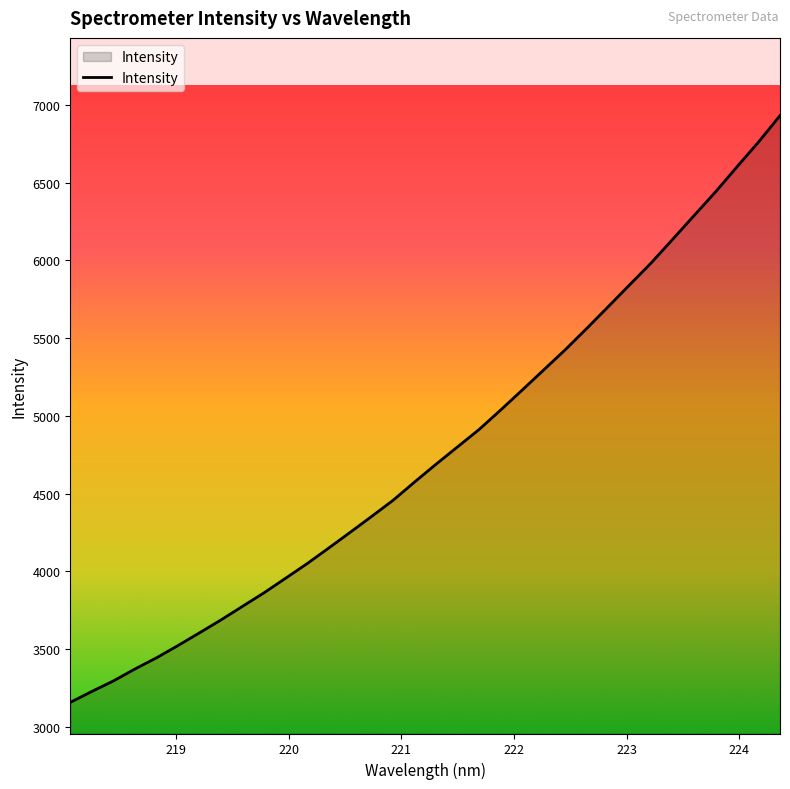

What is the smallest value displayed?

3157.5